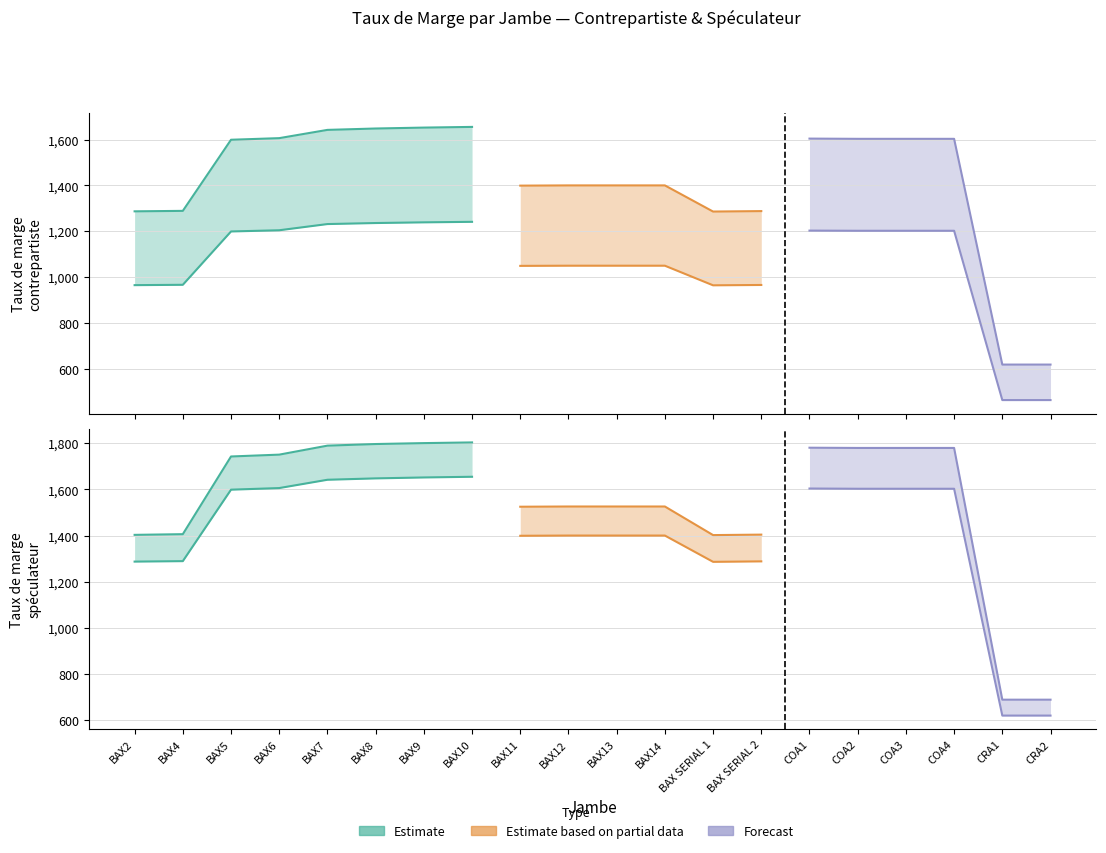

Rank the series at BAX2 from highest to lowest value.

TAUX DE MARGE SPECULATEUR, TAUX DE MARGE CONTREPARTISTE